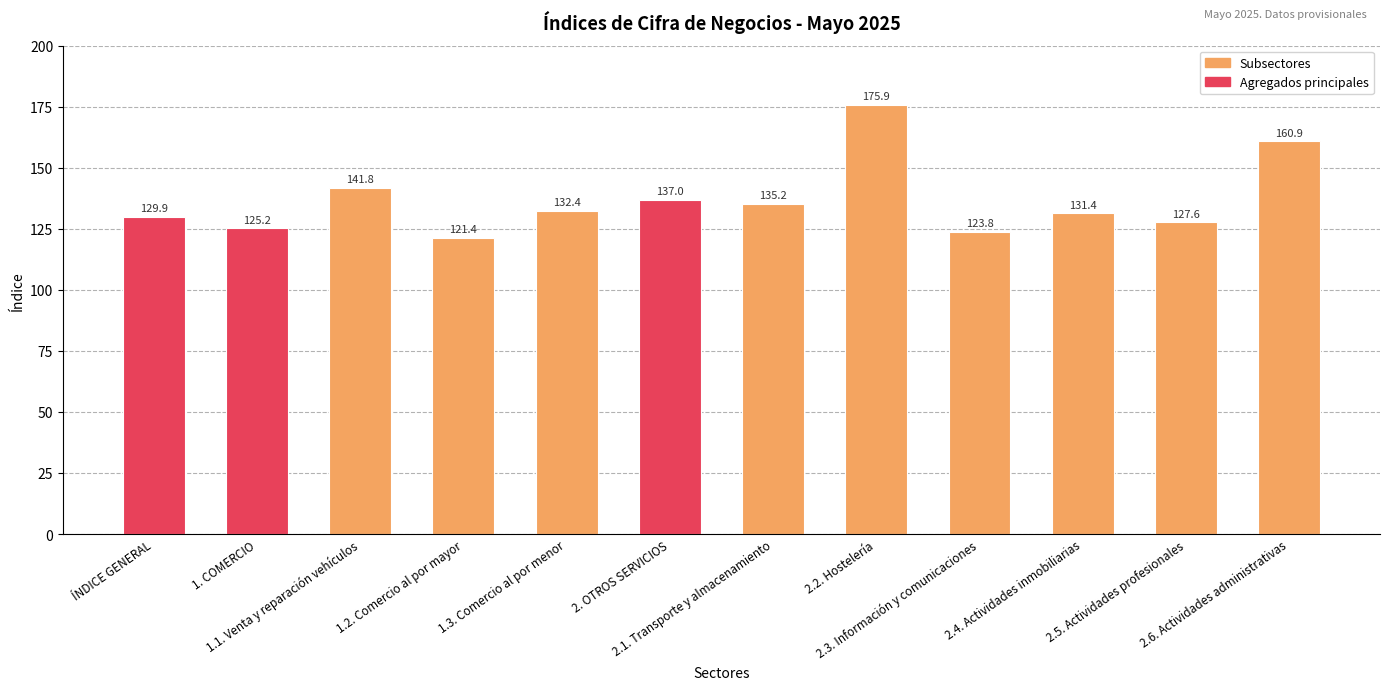

Reading left to right, extract all data points from this chart.

ÍNDICE GENERAL=129.9	1. COMERCIO=125.2	1.1. Venta y reparación vehículos=141.8	1.2. Comercio al por mayor=121.4	1.3. Comercio al por menor=132.4	2. OTROS SERVICIOS=137.0	2.1. Transporte y almacenamiento=135.2	2.2. Hostelería=175.9	2.3. Información y comunicaciones=123.8	2.4. Actividades inmobiliarias=131.4	2.5. Actividades profesionales=127.6	2.6. Actividades administrativas=160.9